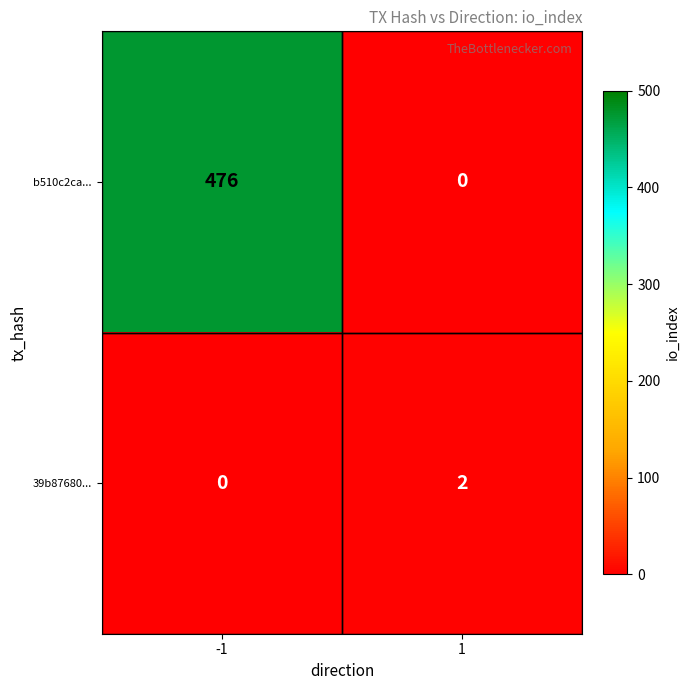

True or false: 39b87680... has a value of 2 at 1.

True